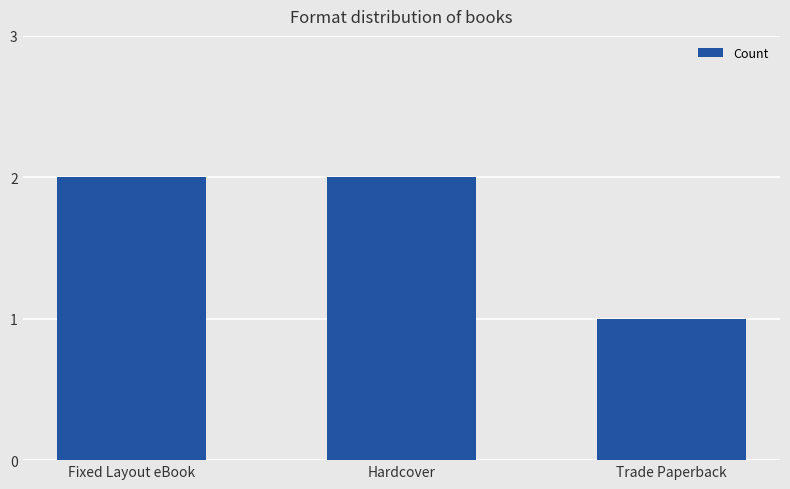

Reading right to left, what are all the values shown in this chart?

1	2	2